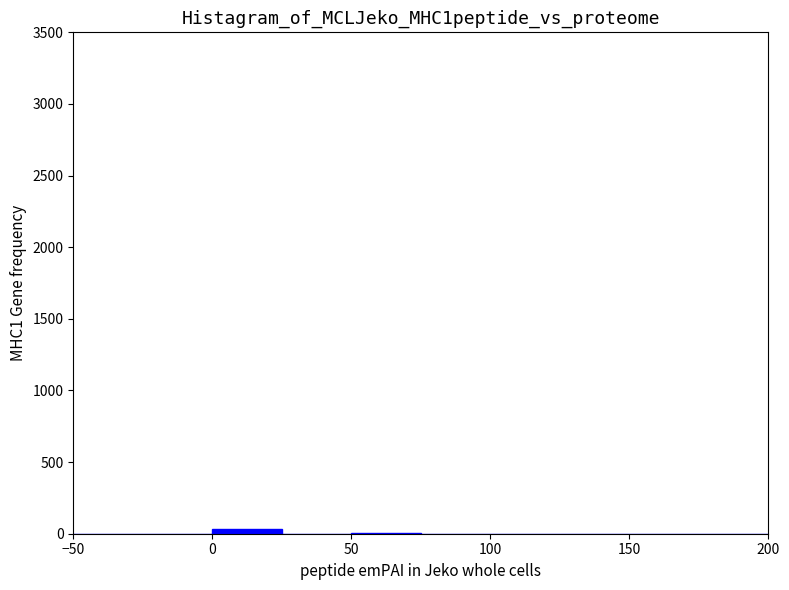

Reading left to right, list every bar in this chart as the range it spans on the x-axis followed by its height. The values are not printed on the chart, so give them approximately, as read against the axis.

-50 to -25: 0
-25 to 0: 0
0 to 25: under 50
25 to 50: 0
50 to 75: under 50
75 to 100: 0
100 to 125: 0
125 to 150: 0
150 to 175: 0
175 to 200: 0